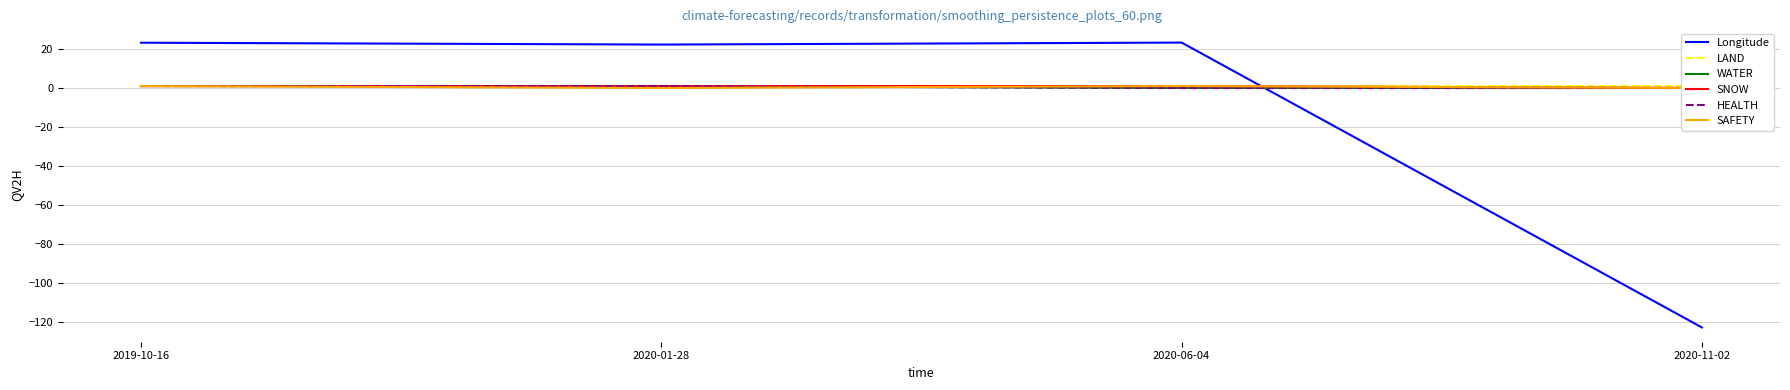

What is the greatest value displayed?

23.3